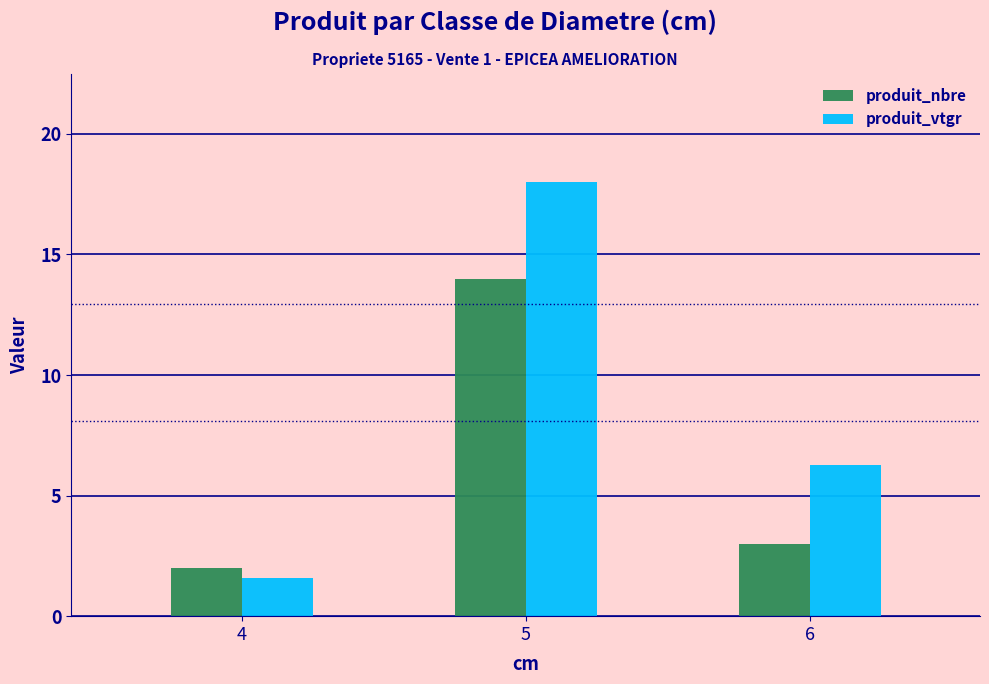

Is the value of produit_nbre at 5 greater than the value of produit_vtgr at 5?

No